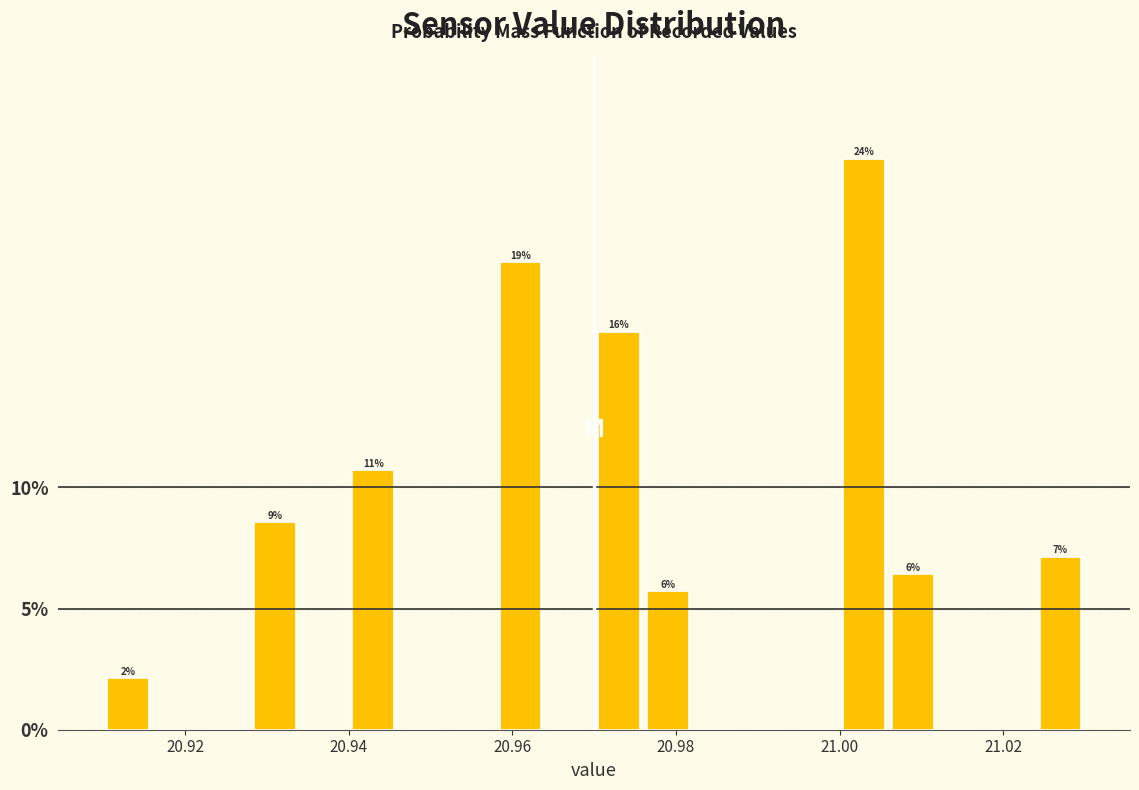

Around what value on the x-axis is the tallest bar? Give the approximate position of its centre, as read against the axis.

21.004